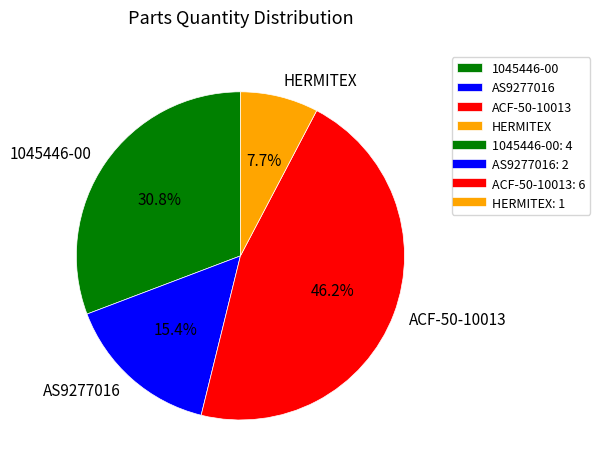

Is there a majority slice in this chart?

No